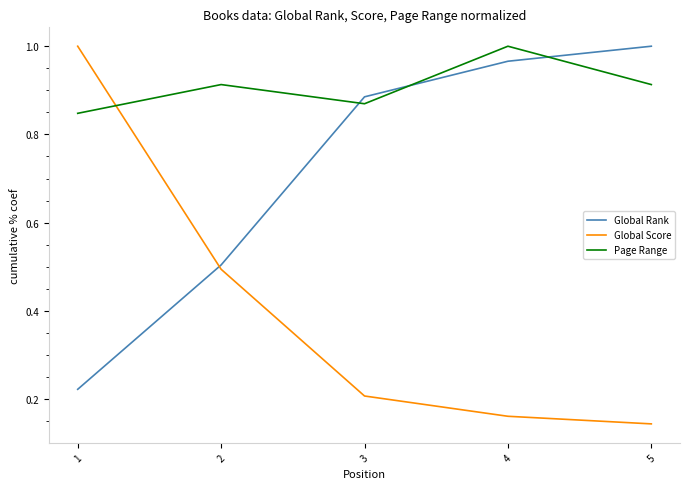

Which series has the largest total across all categories?

Page Range